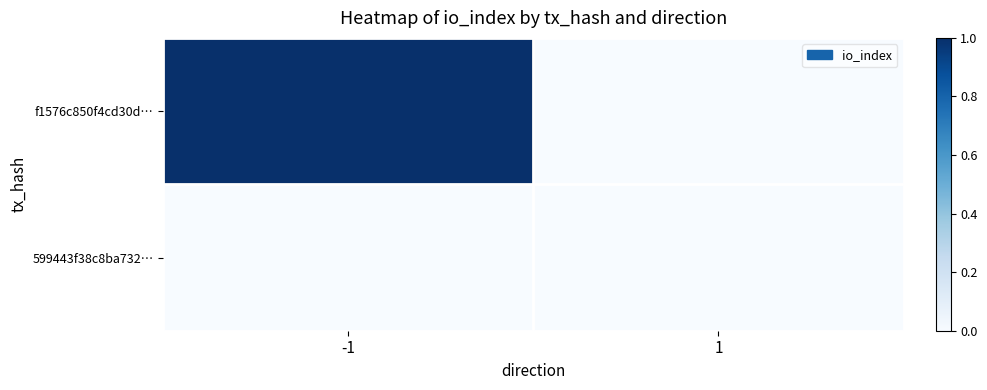

What is the maximum value shown in the chart?

1